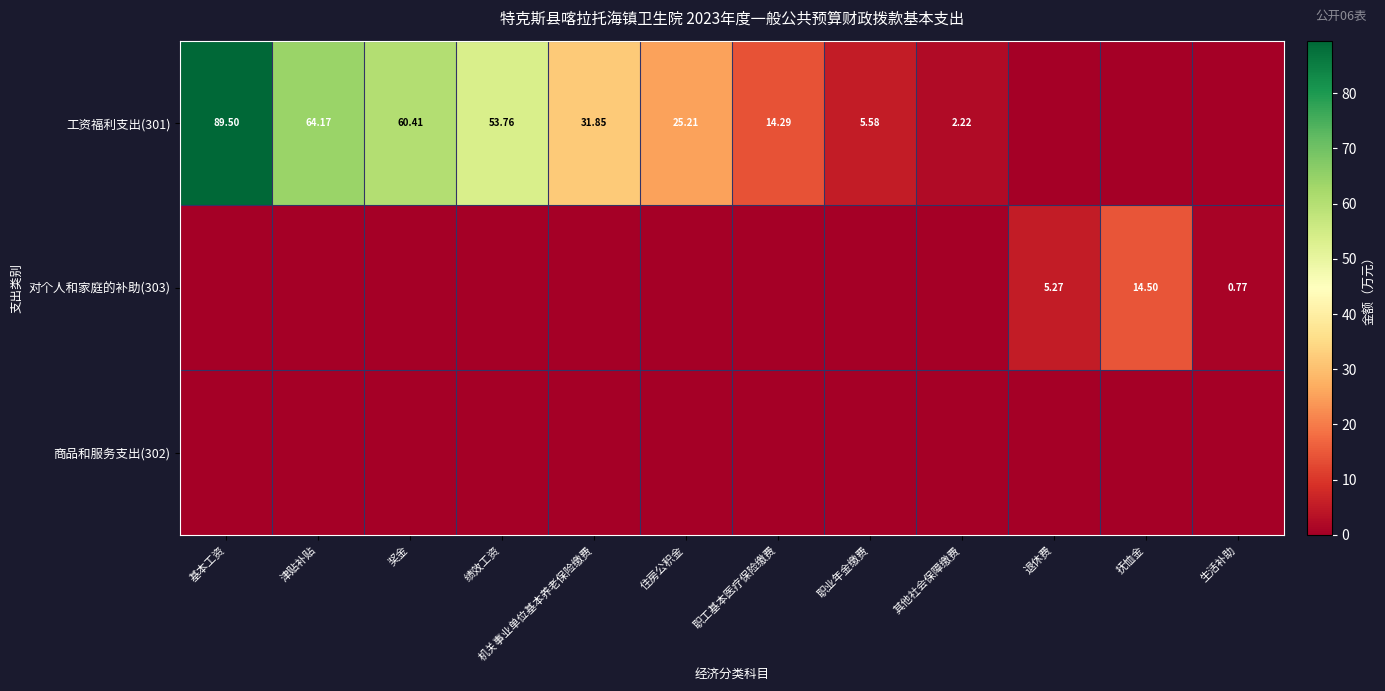

Is the value of 工资福利支出(301) at 津贴补贴 greater than the value of 对个人和家庭的补助(303) at 退休费?

Yes